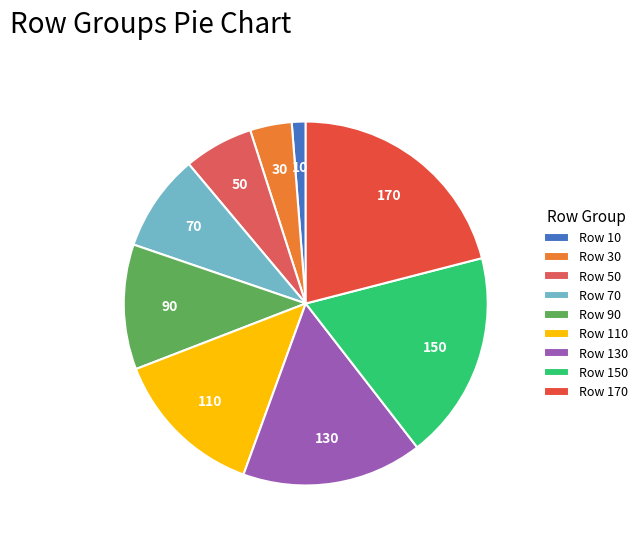

How many slices are in this pie chart?

9